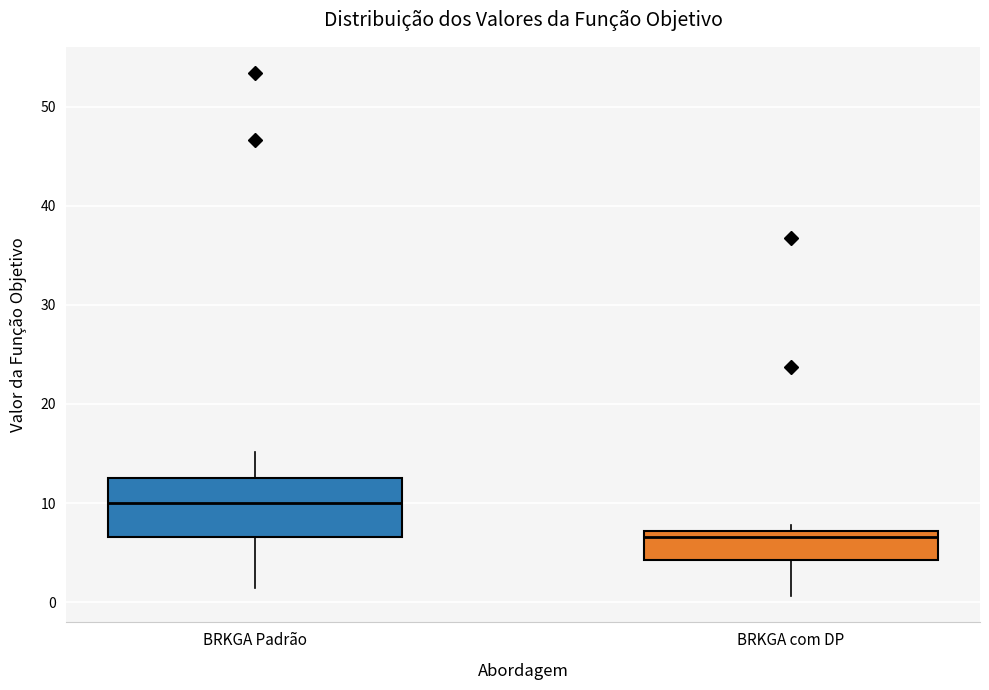

Which box is the tallest, from its lower edge to its upper edge?

BRKGA Padrão